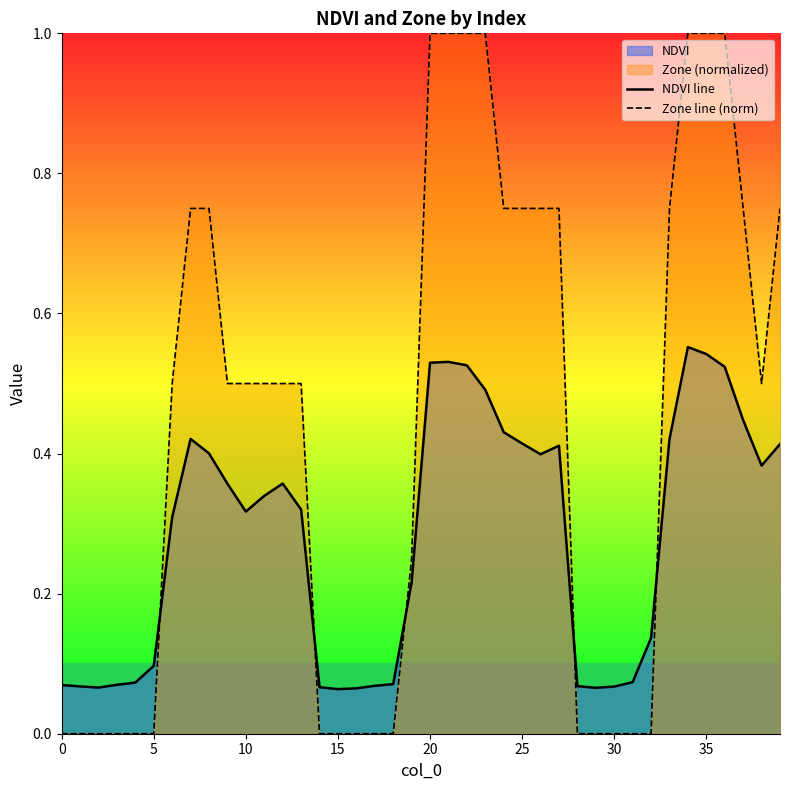

Count the Zone line (norm) values in the range 0 to 1.

40